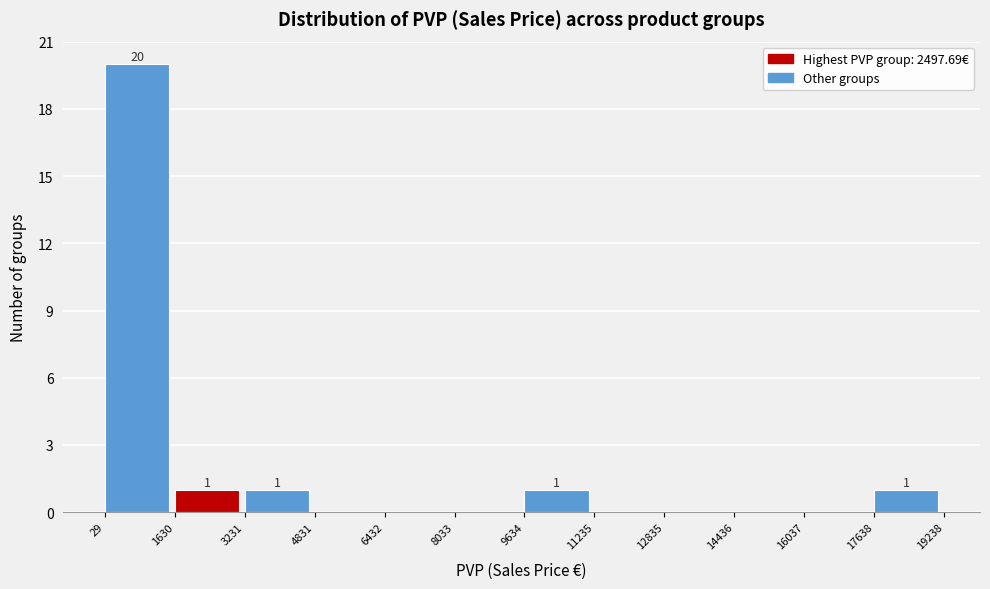

Over which range of the x-axis is the bar tallest?

29 to 1630